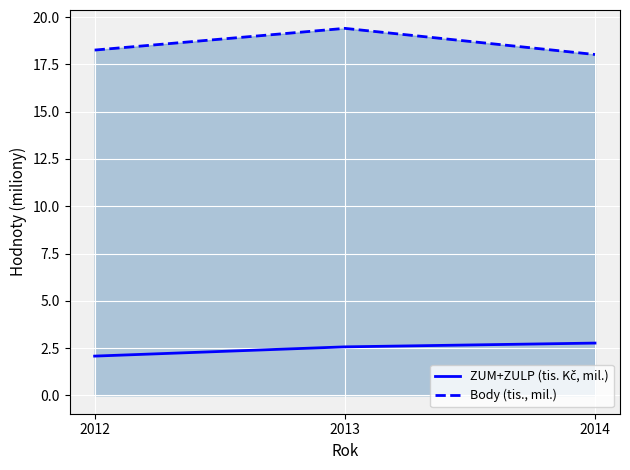

Which category has the lowest value across all series?

2012